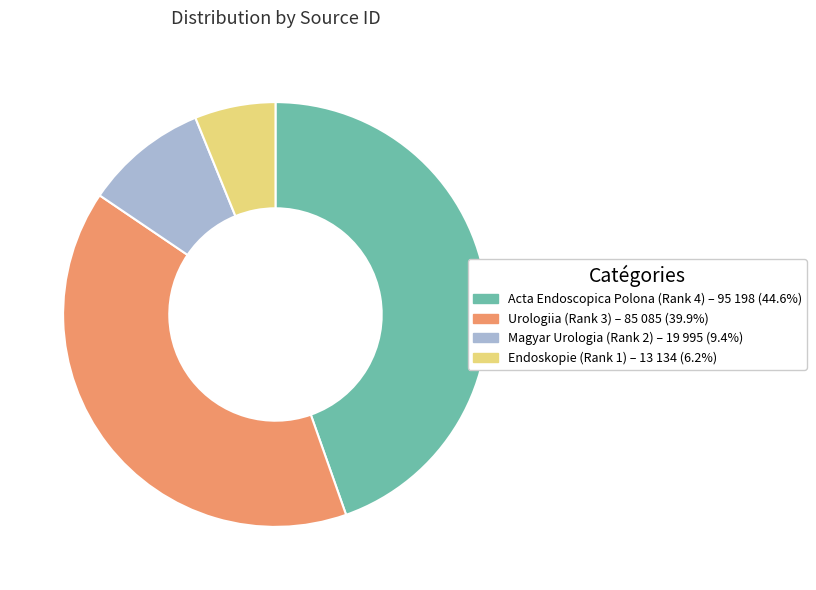

Which category has the smallest portion of the pie?

Endoskopie (Rank 1)